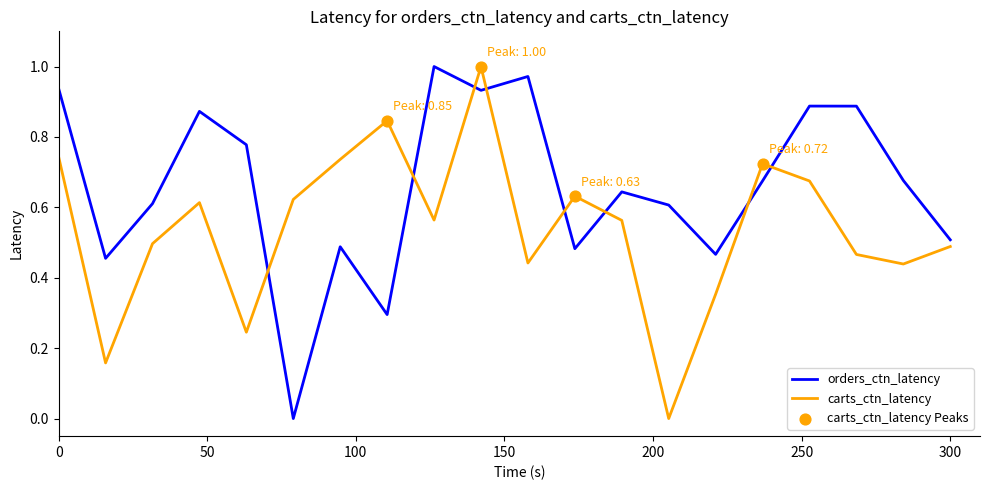

Which series has the largest total across all categories?

orders_ctn_latency